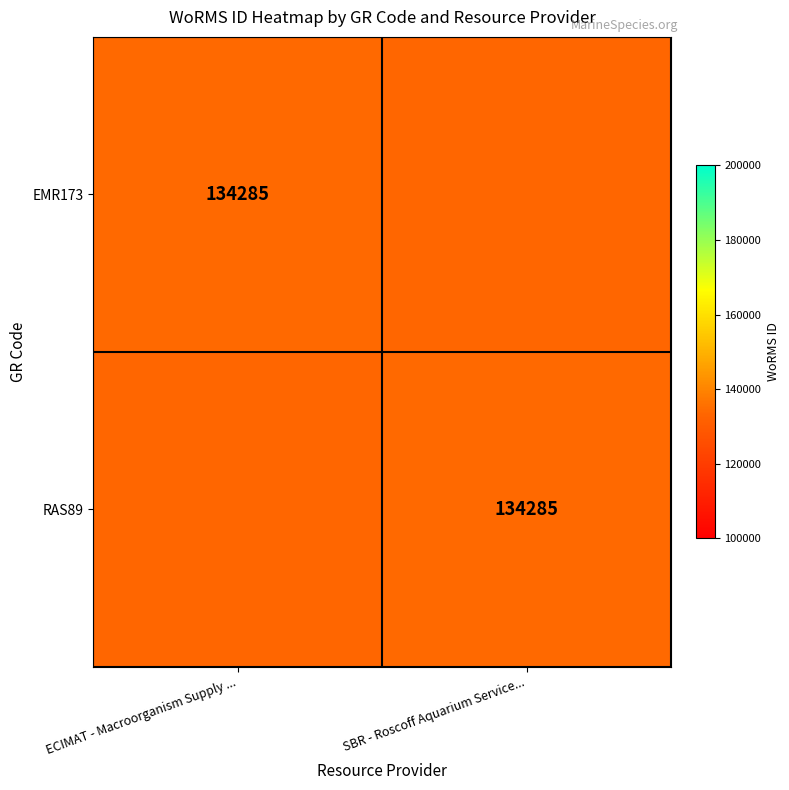

Which has a higher value, ECIMAT - Macroorganism Supply ... or SBR - Roscoff Aquarium Service...?

ECIMAT - Macroorganism Supply ...